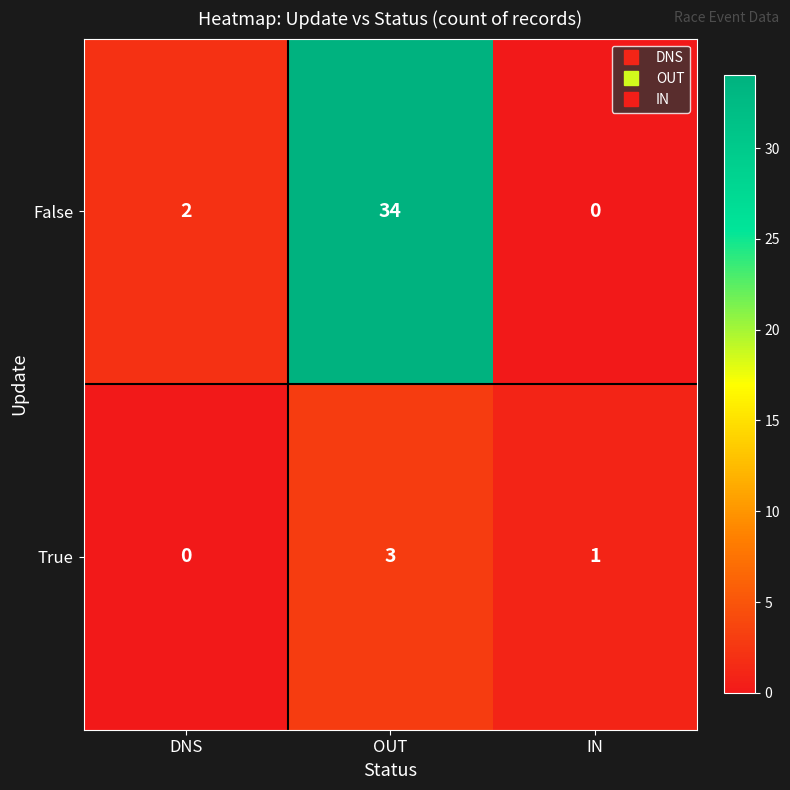

At which category is the sum across all series the highest?

OUT